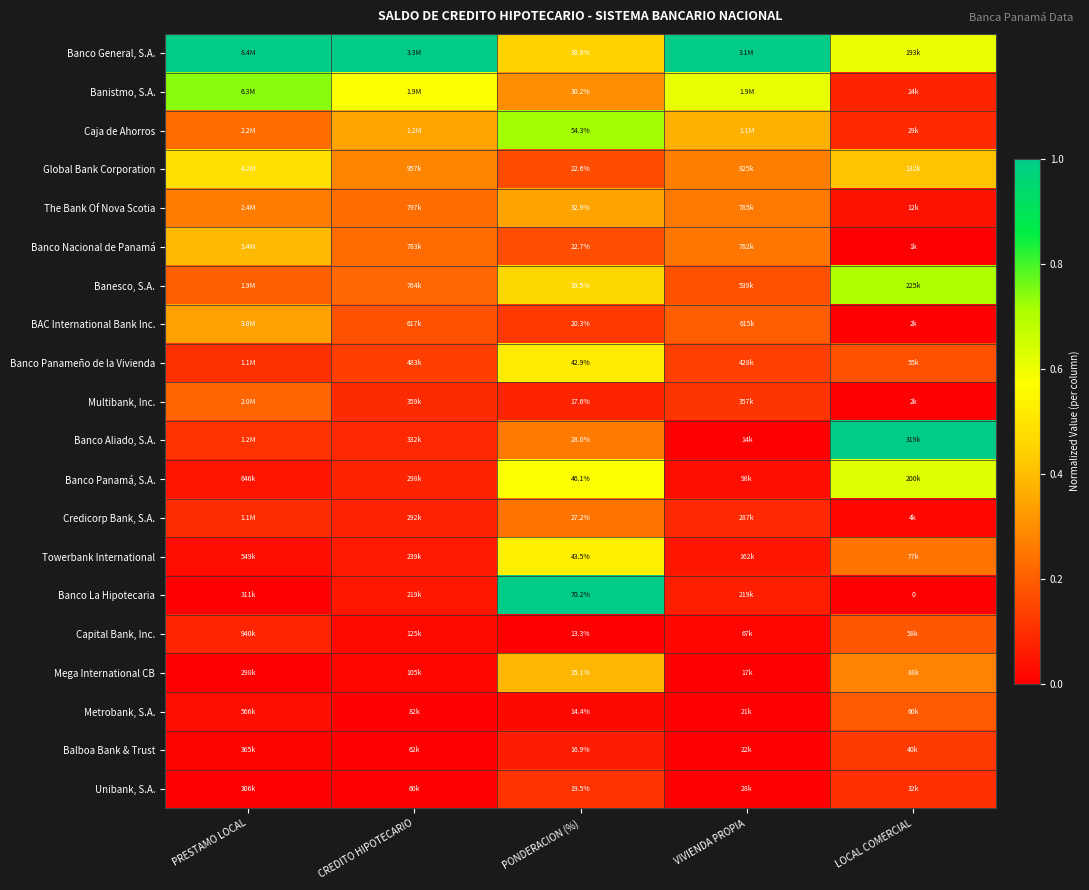

True or false: Global Bank Corporation has a value of 0.2 at VIVIENDA PROPIA.

False